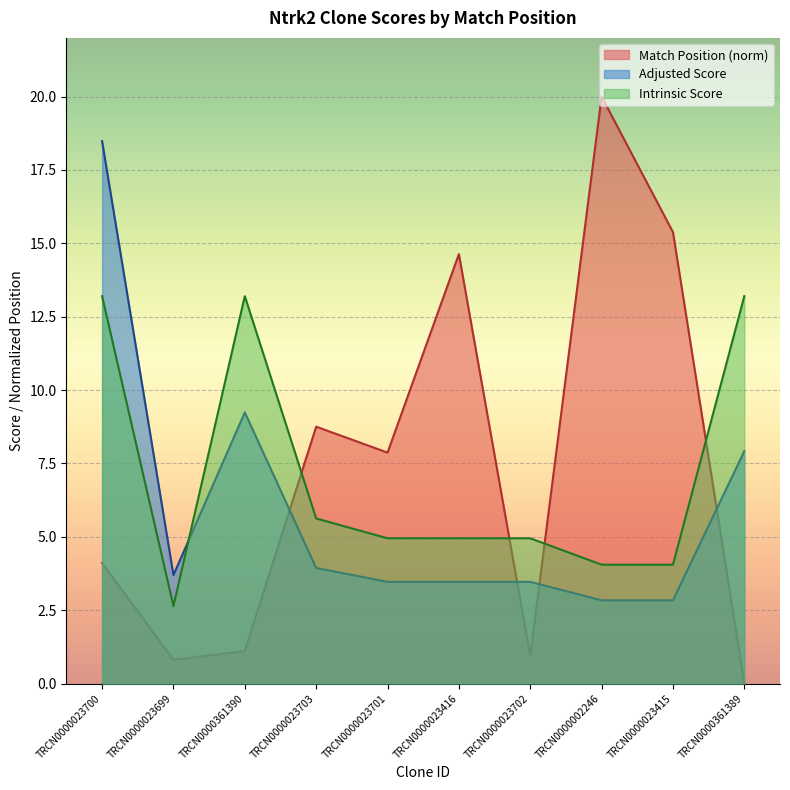

What is the difference between the highest and lowest values at TRCN0000002246?

17.2